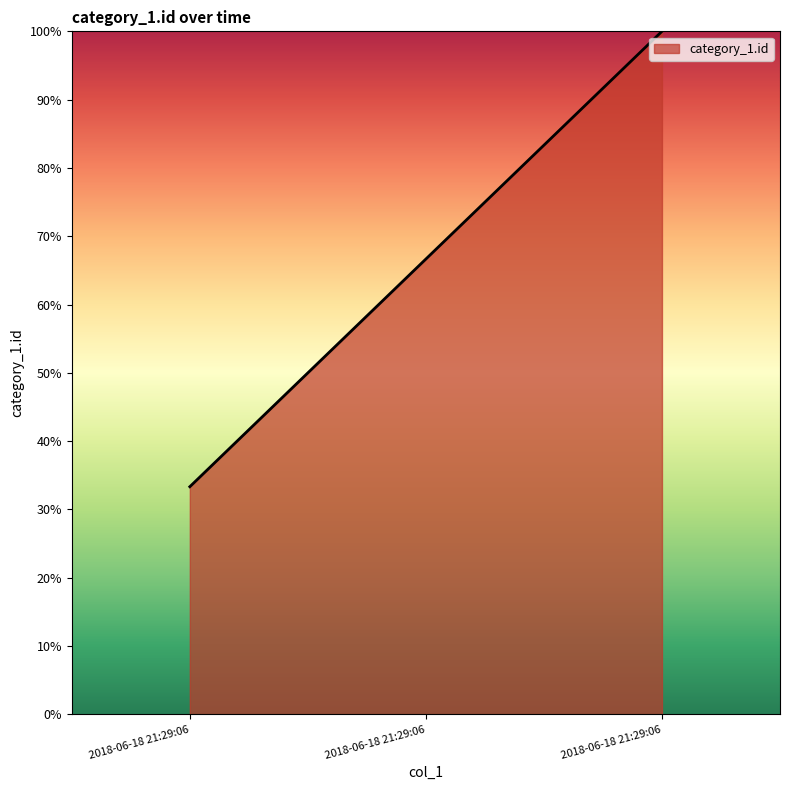

What is the greatest value displayed?

100.0